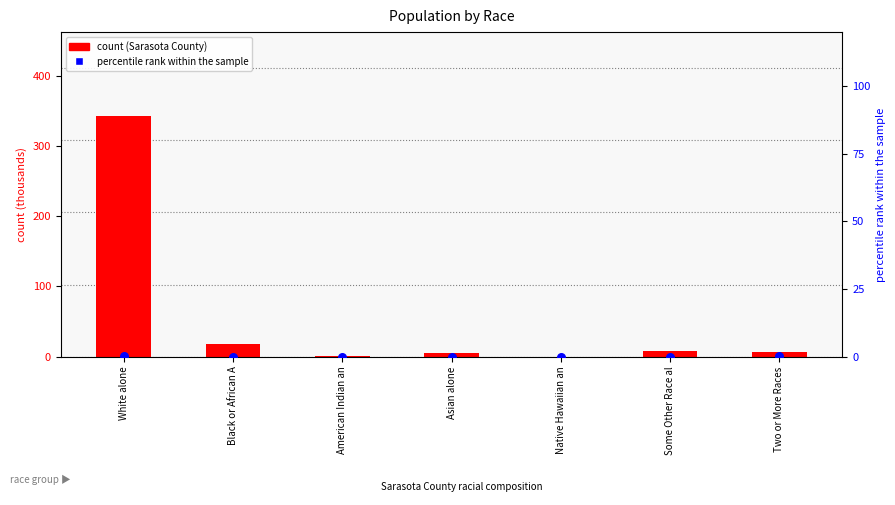

Which series contains the highest Y value?

count